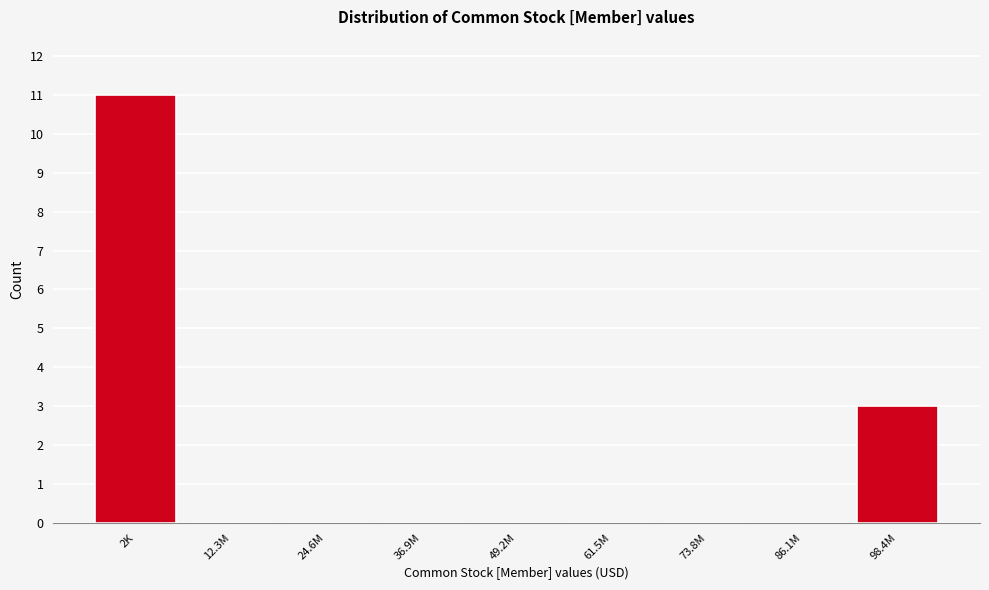

Reading right to left, list all the values displayed in this chart.

98.4M=3	86.1M=0	73.8M=0	61.5M=0	49.2M=0	36.9M=0	24.6M=0	12.3M=0	2K=11